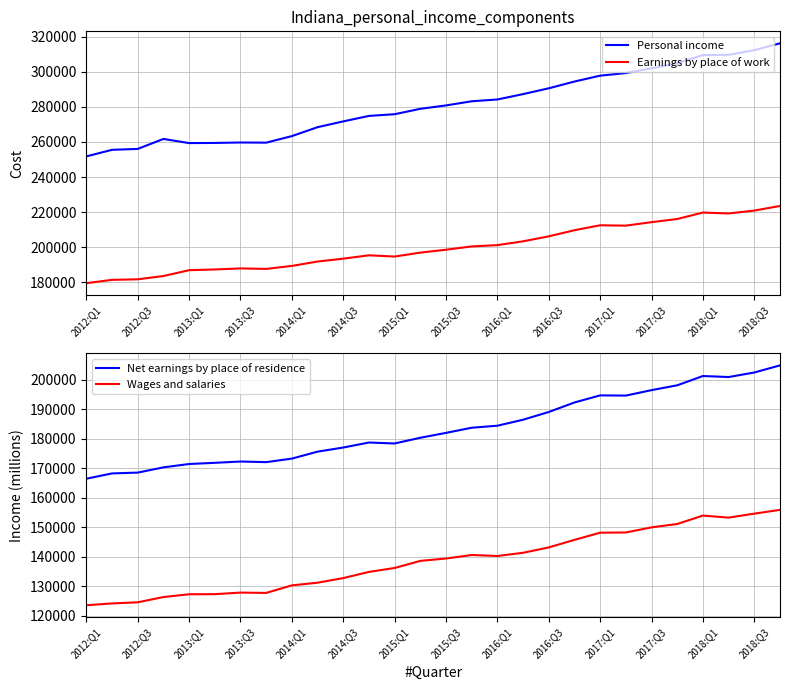

True or false: Earnings by place of work and Wages and salaries intersect in this chart.

False